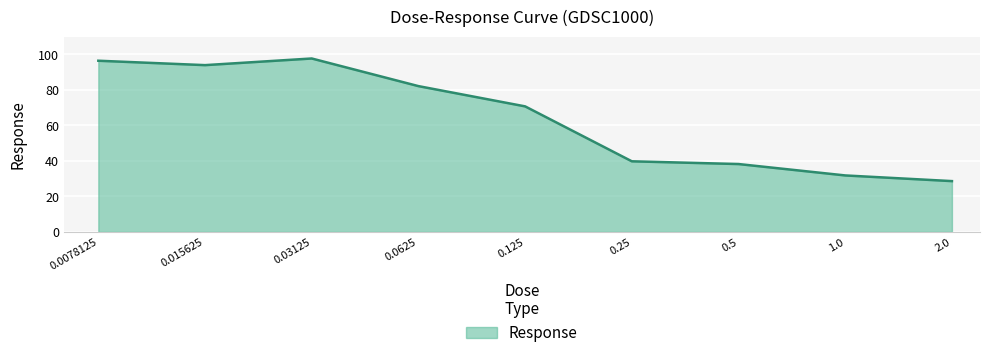

What is the smallest value displayed?

28.6